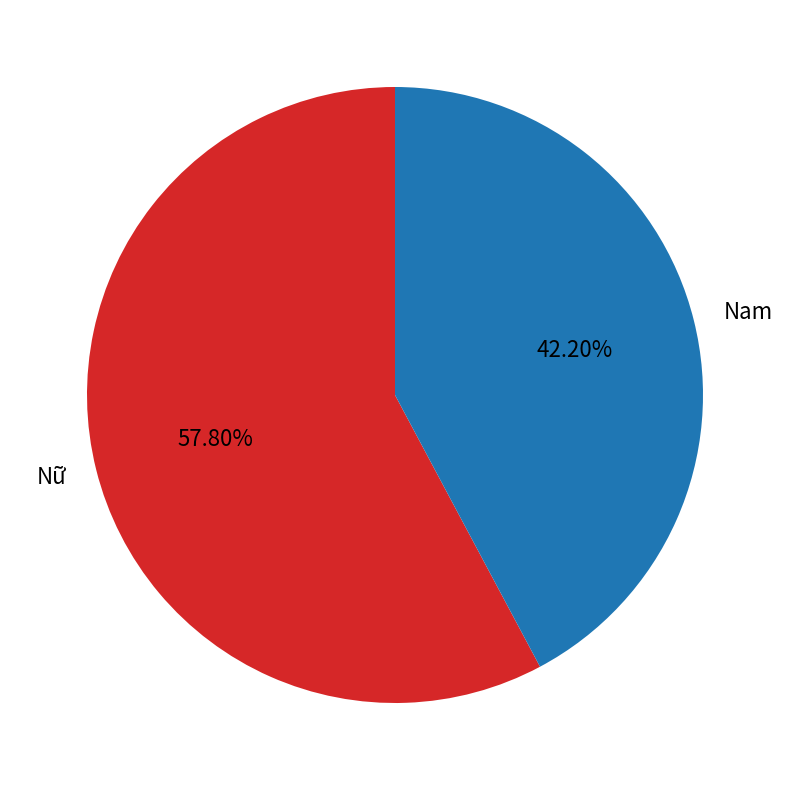

To the nearest percent, what is the difference between the Nam and Nữ slice percentages?

16%